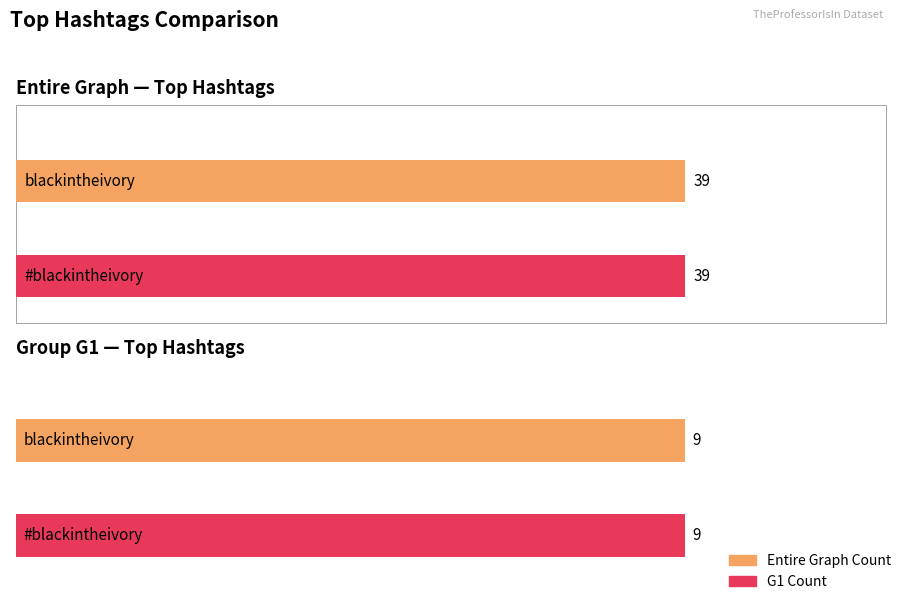

Where does the G1 Count series first go above 4?

blackintheivory